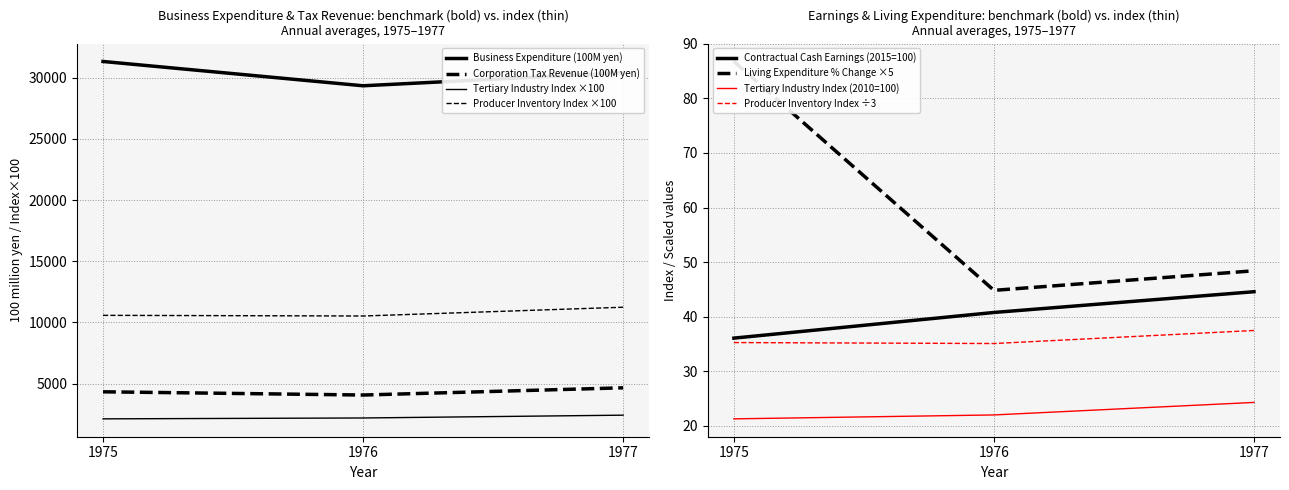

Which series has the largest range (max minus min)?

Business Expenditure (100M yen)